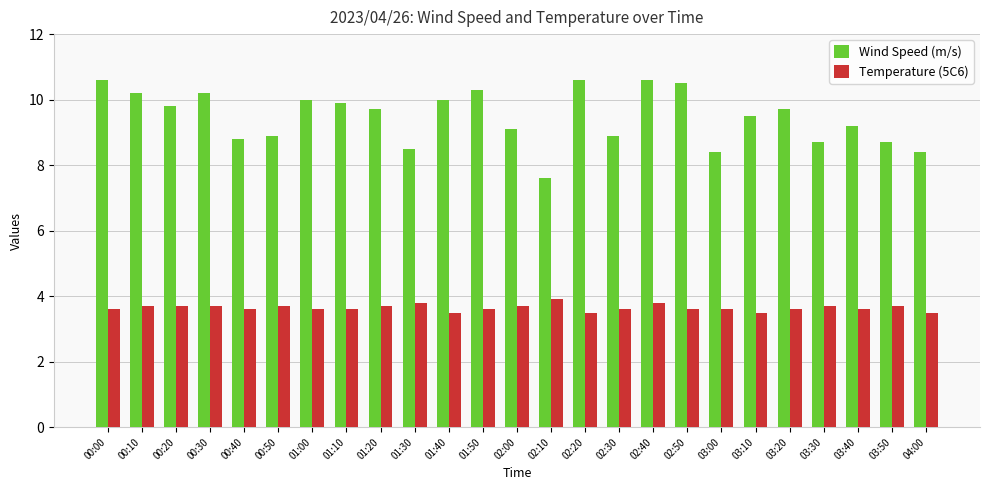

Read the Wind Speed (m/s) value at 03:10.

9.5